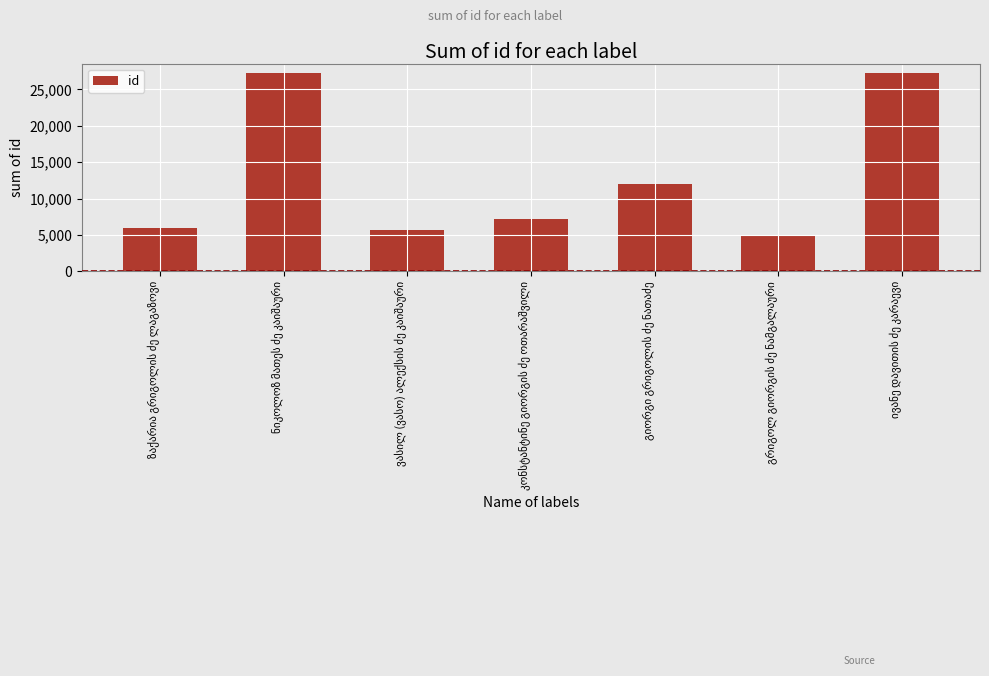

What is the value of the 5th bar from the left?

12041